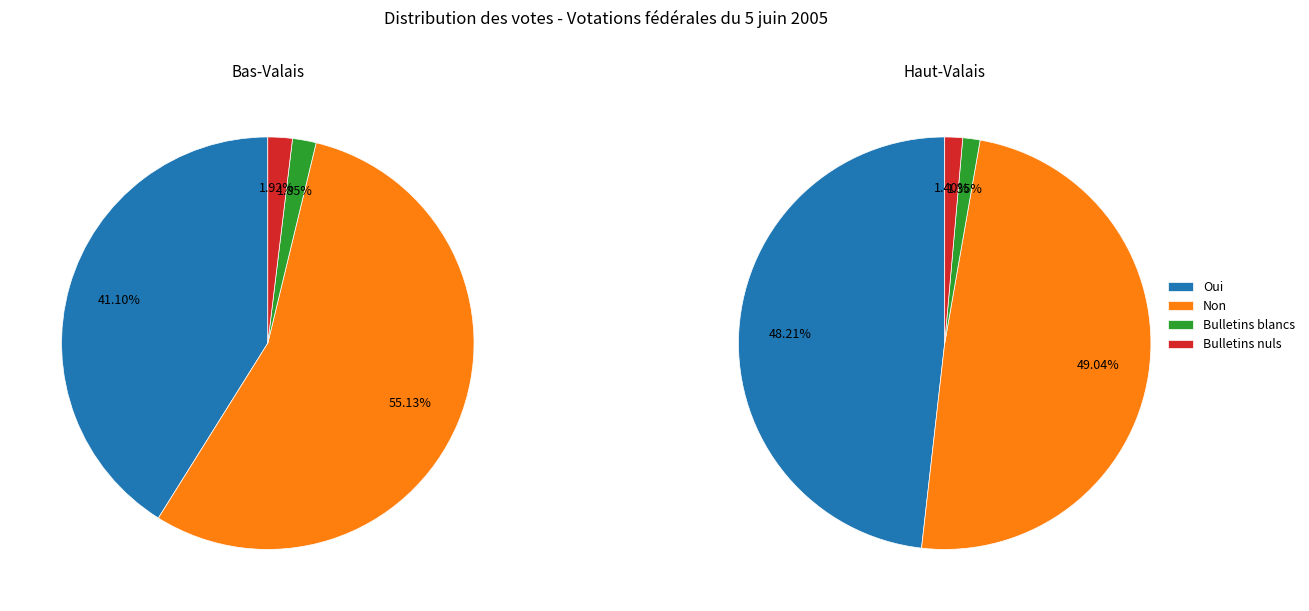

At Bulletins nuls, list the series in order from largest to smallest.

Bas-Valais, Haut-Valais